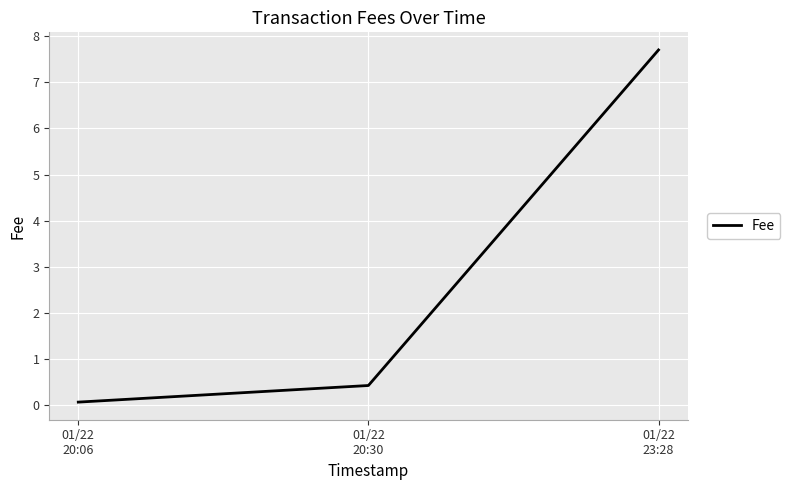

Which label corresponds to the largest value in the chart?

01/22
23:28